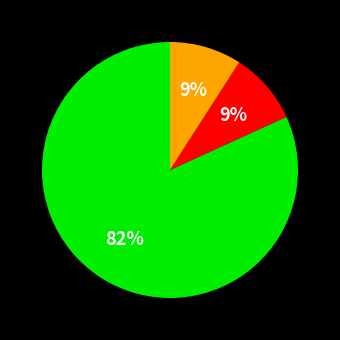

To the nearest percent, what is the average slice percentage?

33%